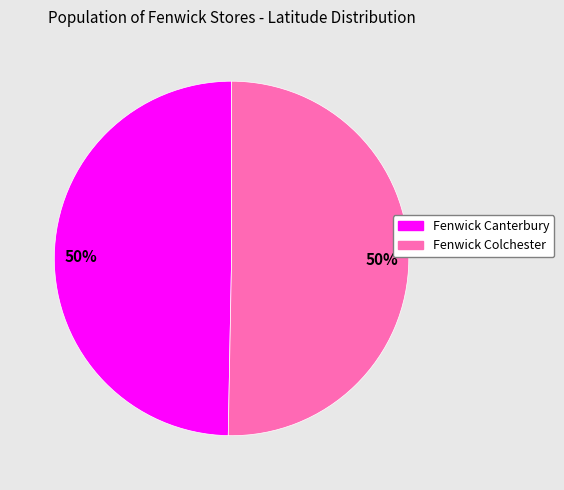

What percentage is the Fenwick Canterbury slice, to the nearest percent?

50%